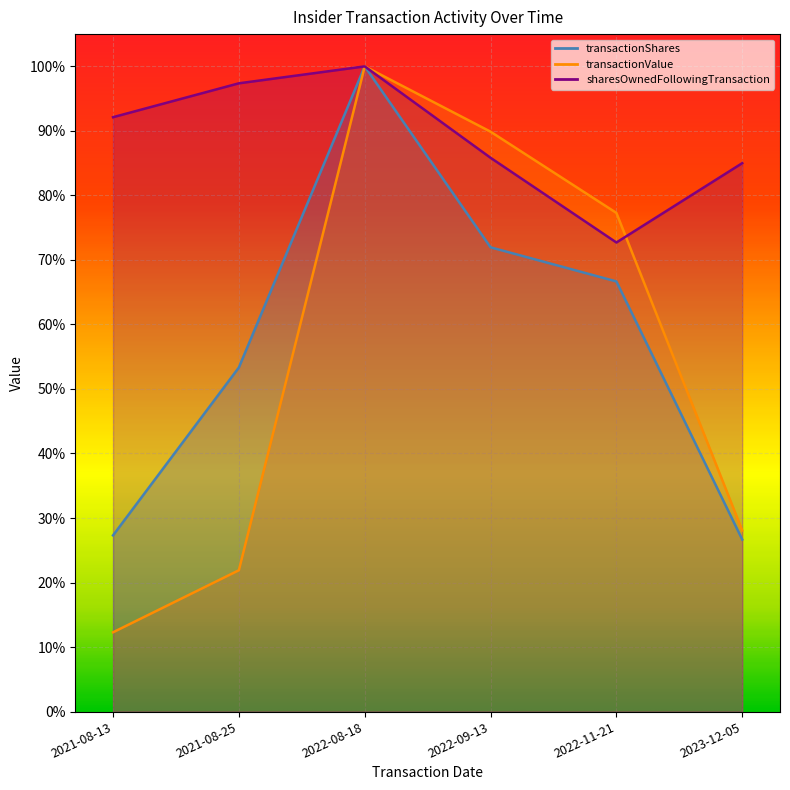

What is the spread (max minus min) of values at 2021-08-25?

0.8